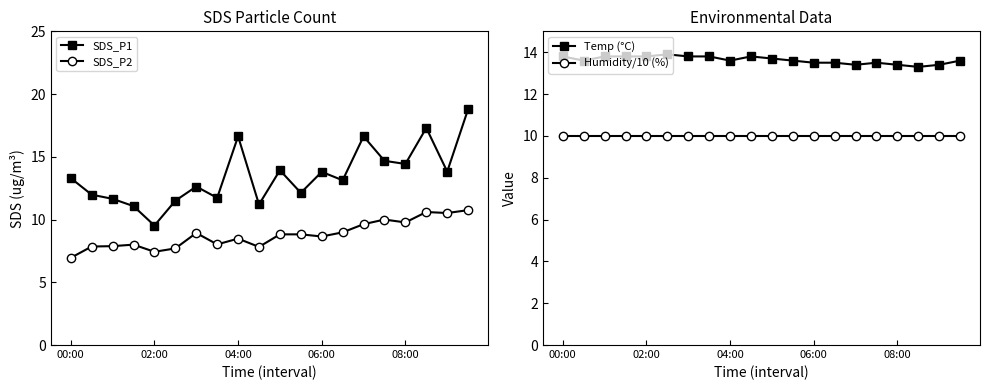

What is the difference between the maximum and minimum values in the SDS_P1 series?

9.3